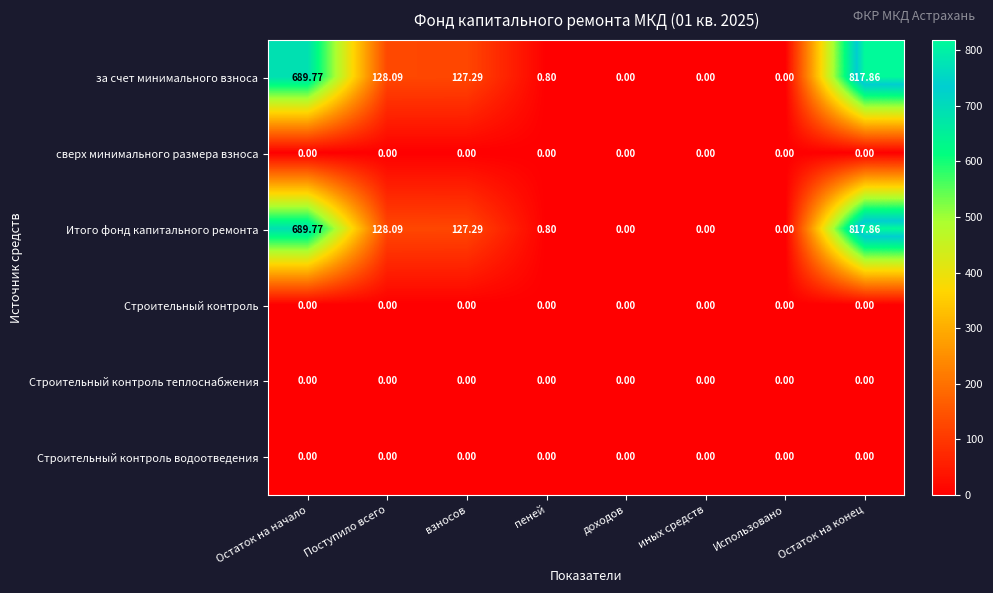

At which category is the sum across all series the highest?

Остаток на конец